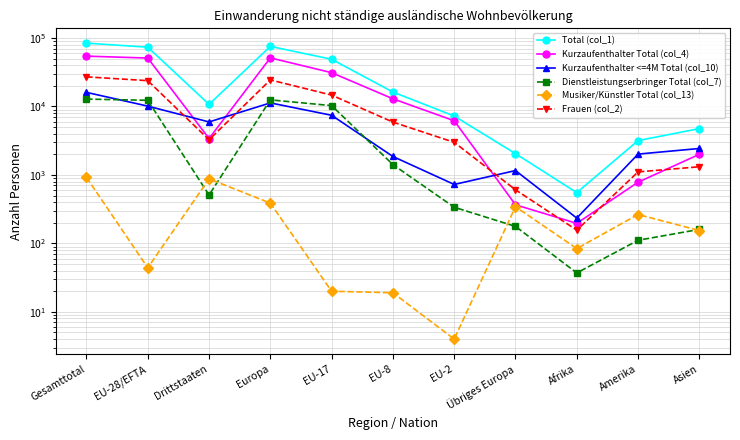

What is the difference between the Total (col_1) values at Europa and Übriges Europa?

73220